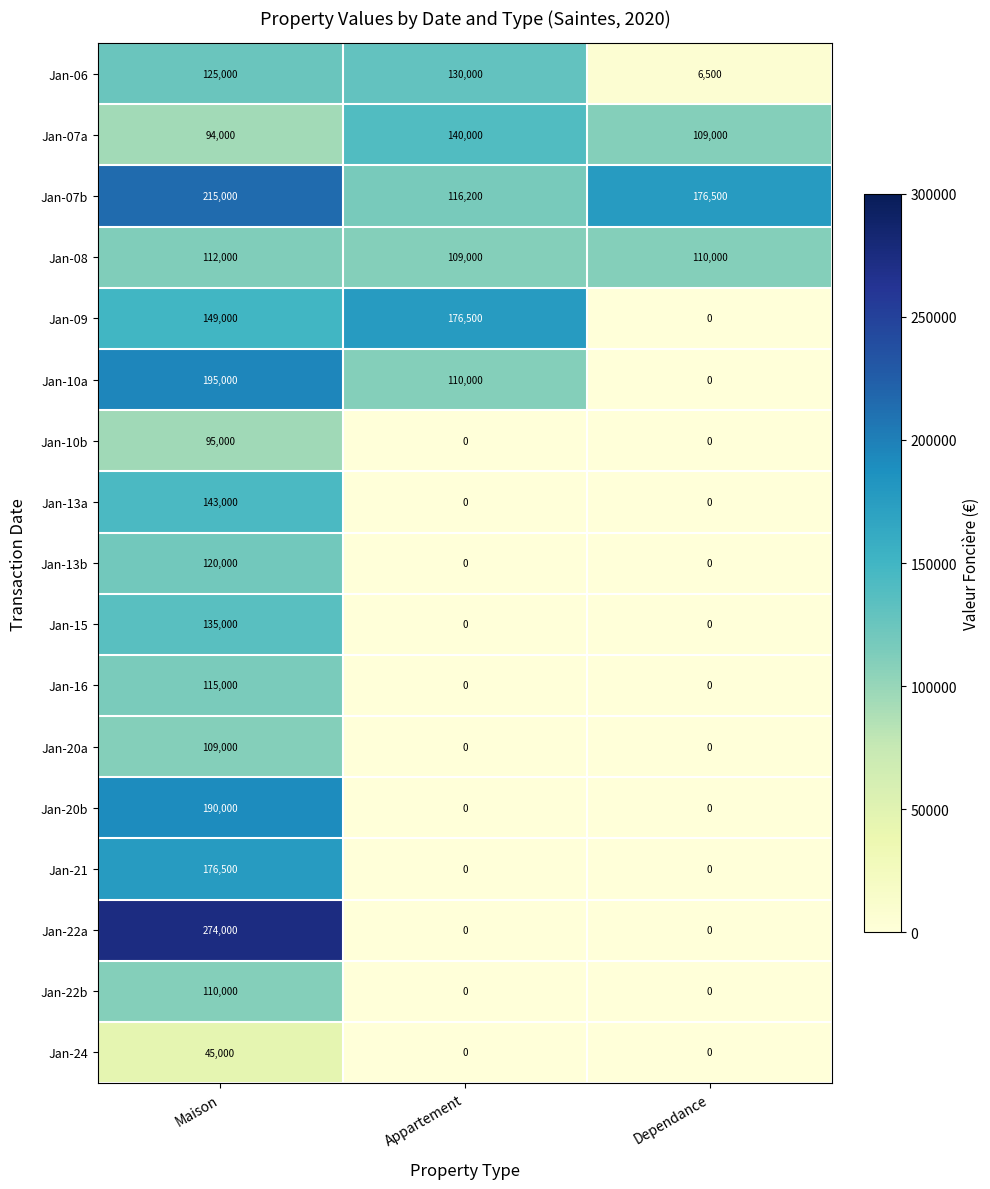

What is the total value across all series at Appartement?

781700